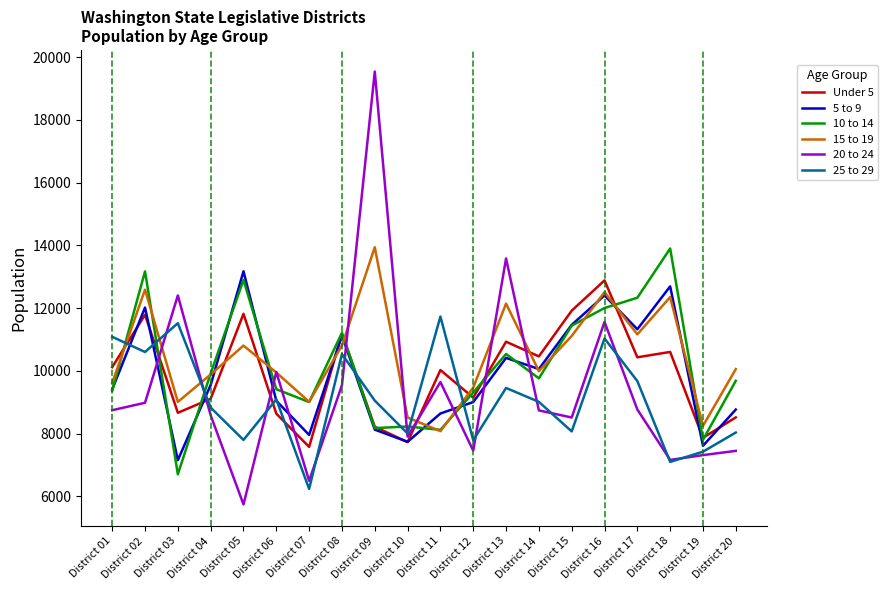

Which series has the largest range (max minus min)?

20 to 24